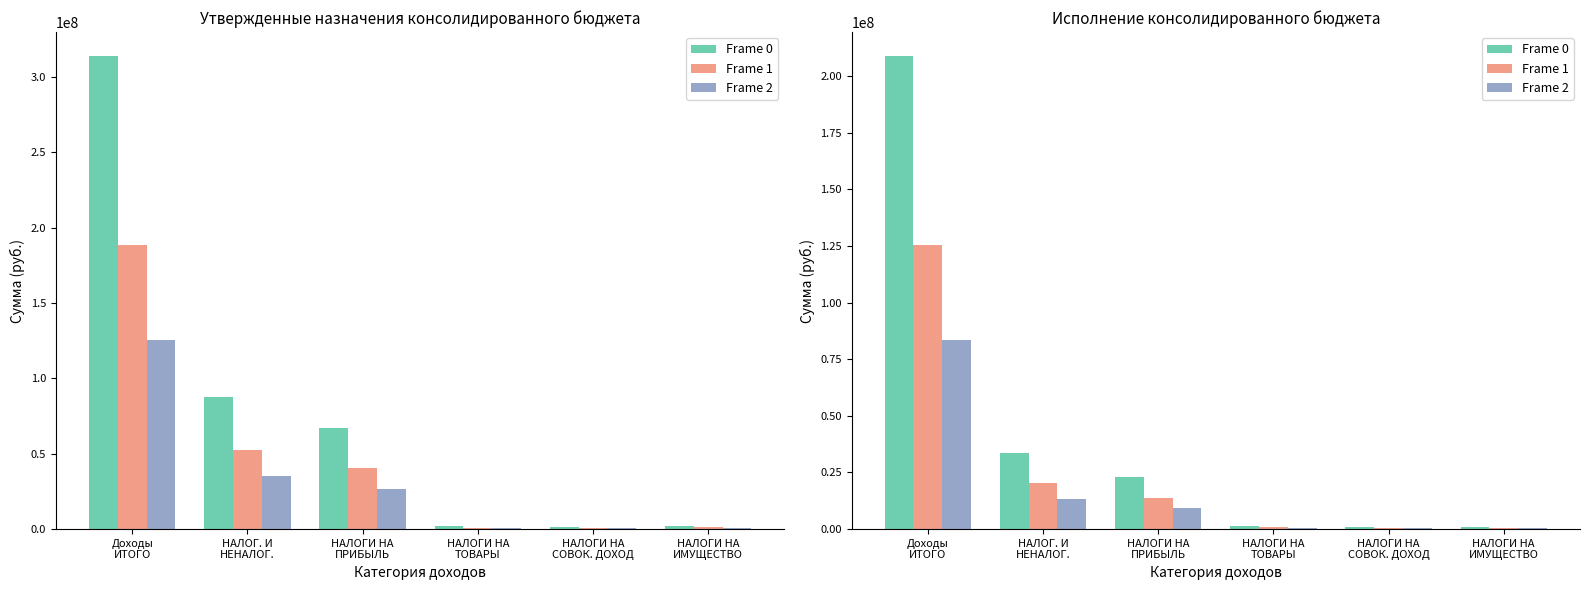

List the labels in order of Frame 1 value, smallest first.

НАЛОГИ НА
СОВОК. ДОХОД, НАЛОГИ НА
ИМУЩЕСТВО, НАЛОГИ НА
ТОВАРЫ, НАЛОГИ НА
ПРИБЫЛЬ, НАЛОГ. И
НЕНАЛОГ., Доходы
ИТОГО